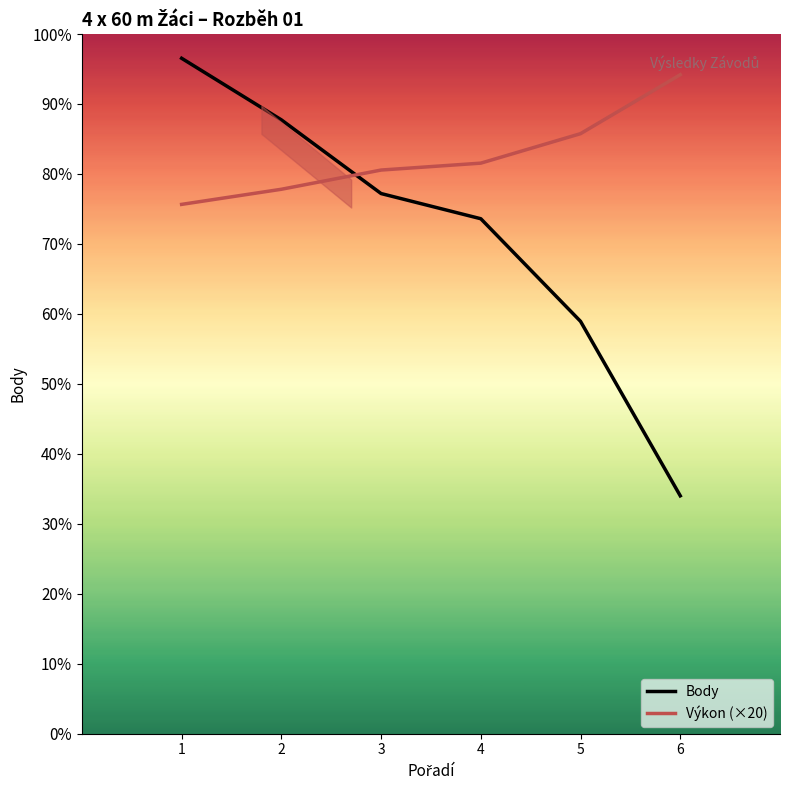

Which category has the highest value in the Výkon (×20) series?

6